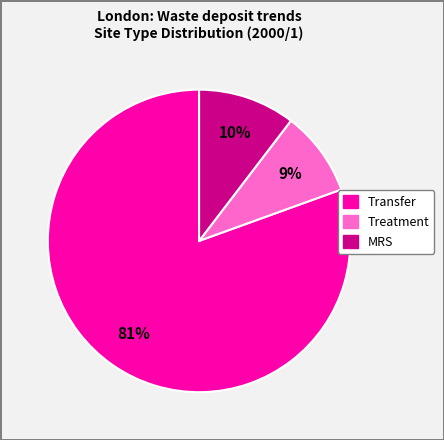

Is there any slice that represents more than half of the pie?

Yes